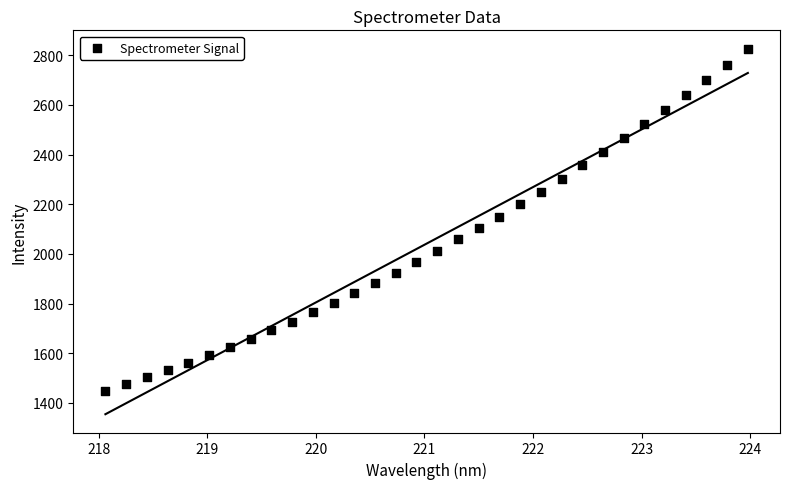

What is the range of X values (max minus min)?

5.9